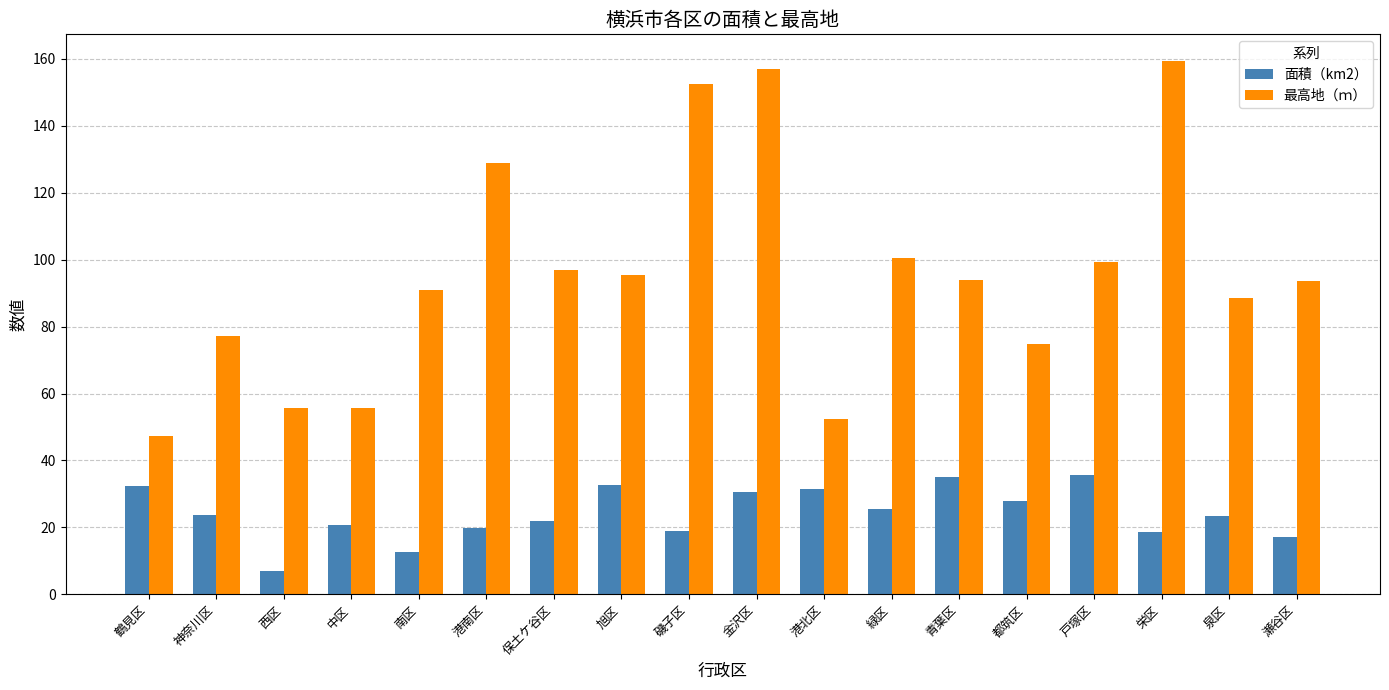

What is the difference between the highest and lowest values at 港南区?

109.0